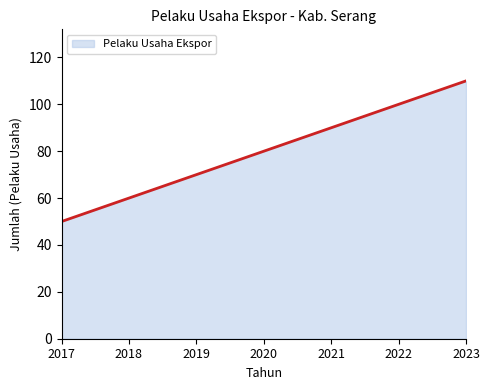

Between 2017 and 2019, which is larger?

2019